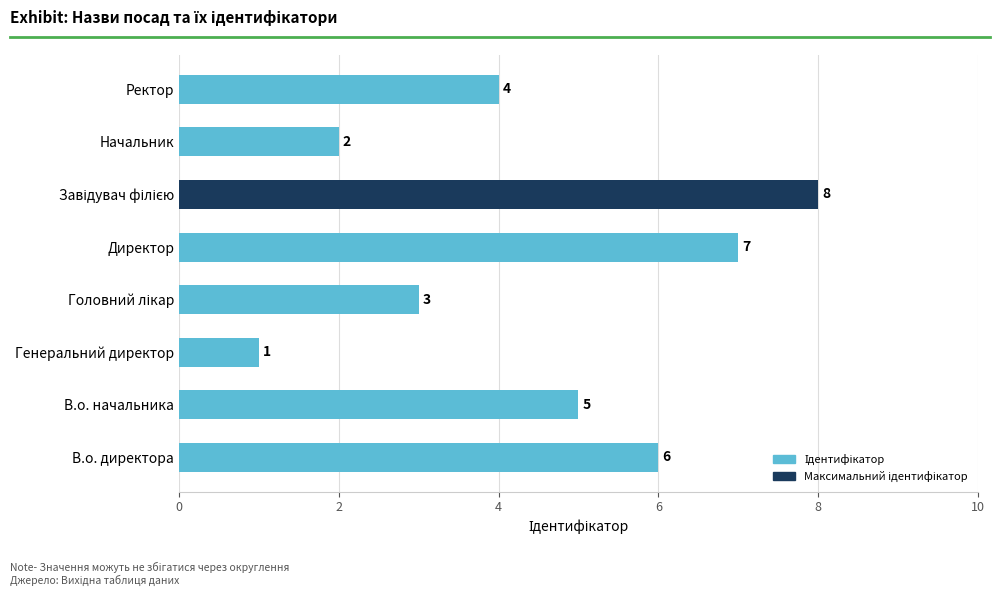

Does the chart contain stacked bars?

No